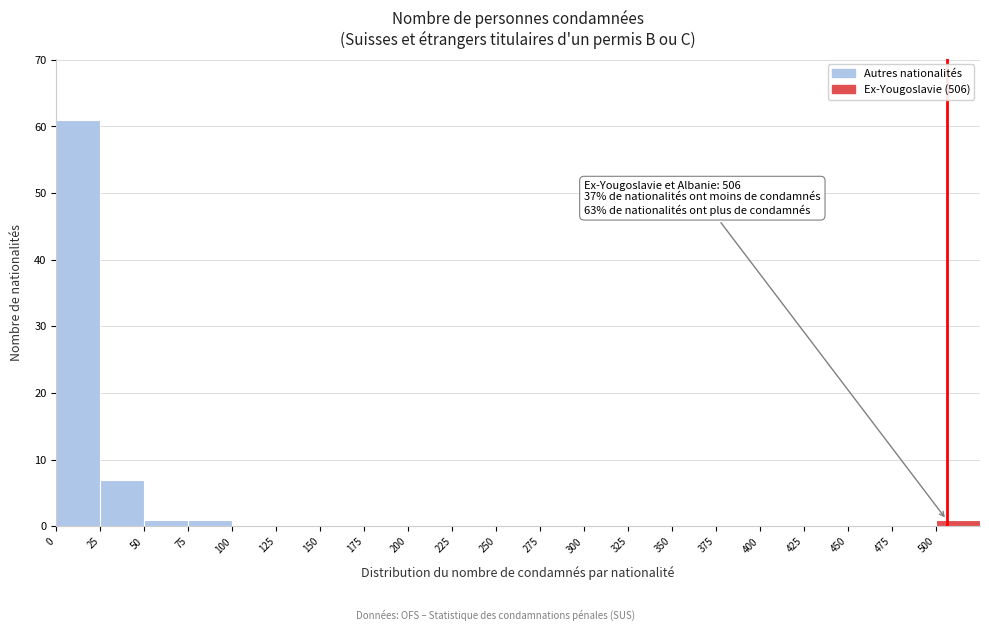

Which range on the x-axis has the tallest bar?

0 to 25